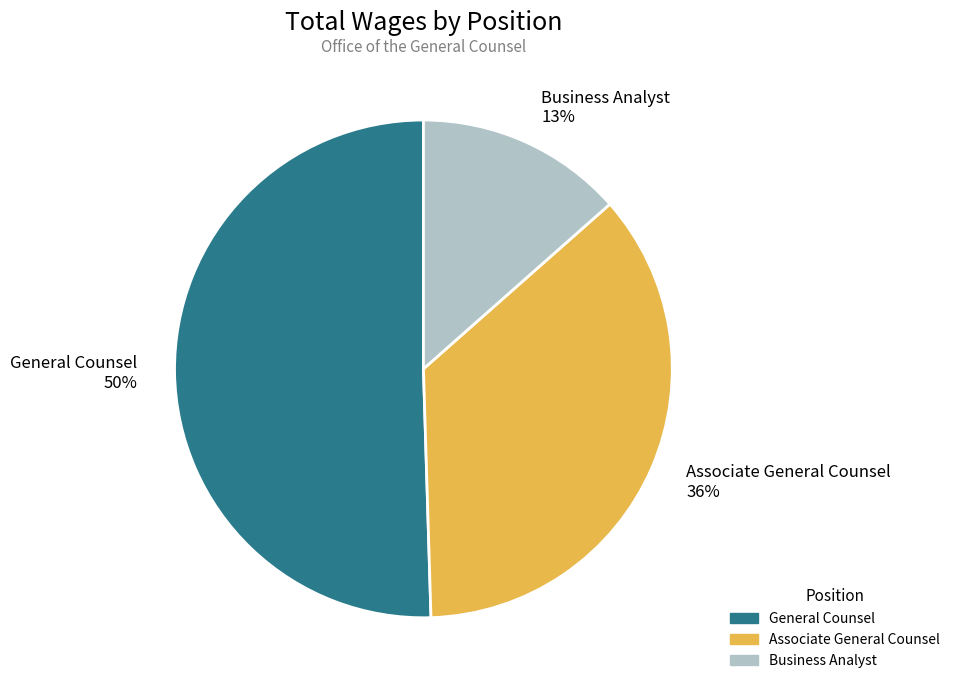

To the nearest percent, what is the average slice percentage?

33%